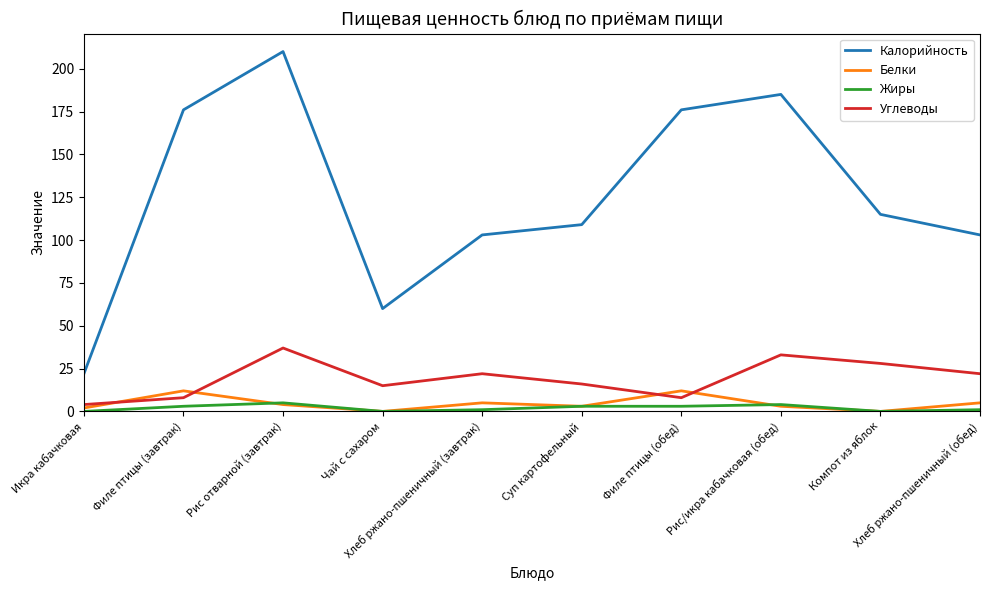

What is the greatest value displayed?

210